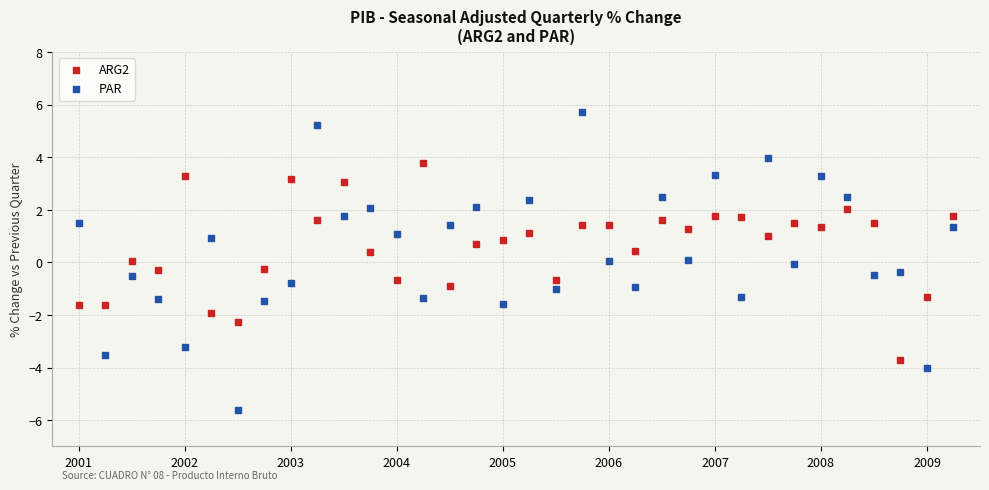

Which series reaches the minimum Y coordinate?

PAR